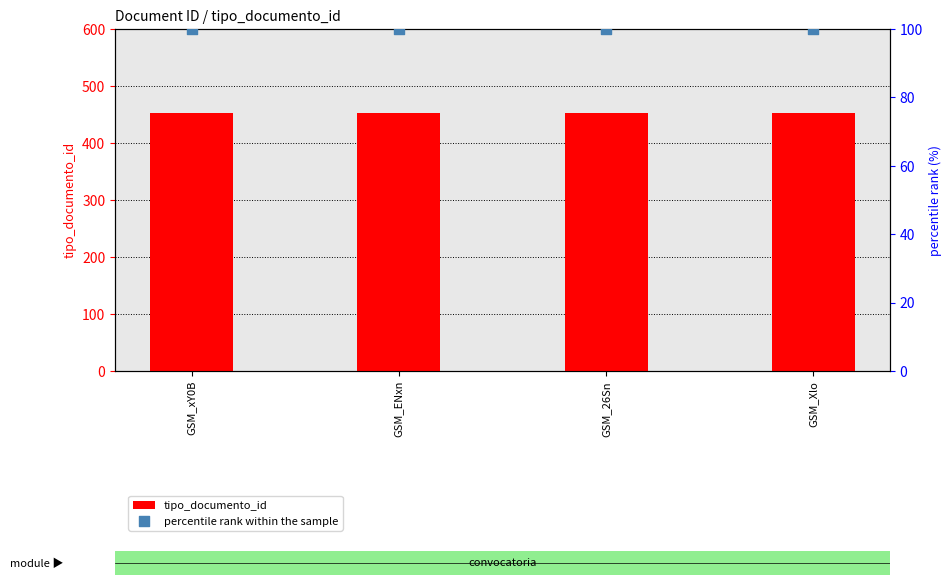

Which series contains the highest Y value?

tipo_documento_id